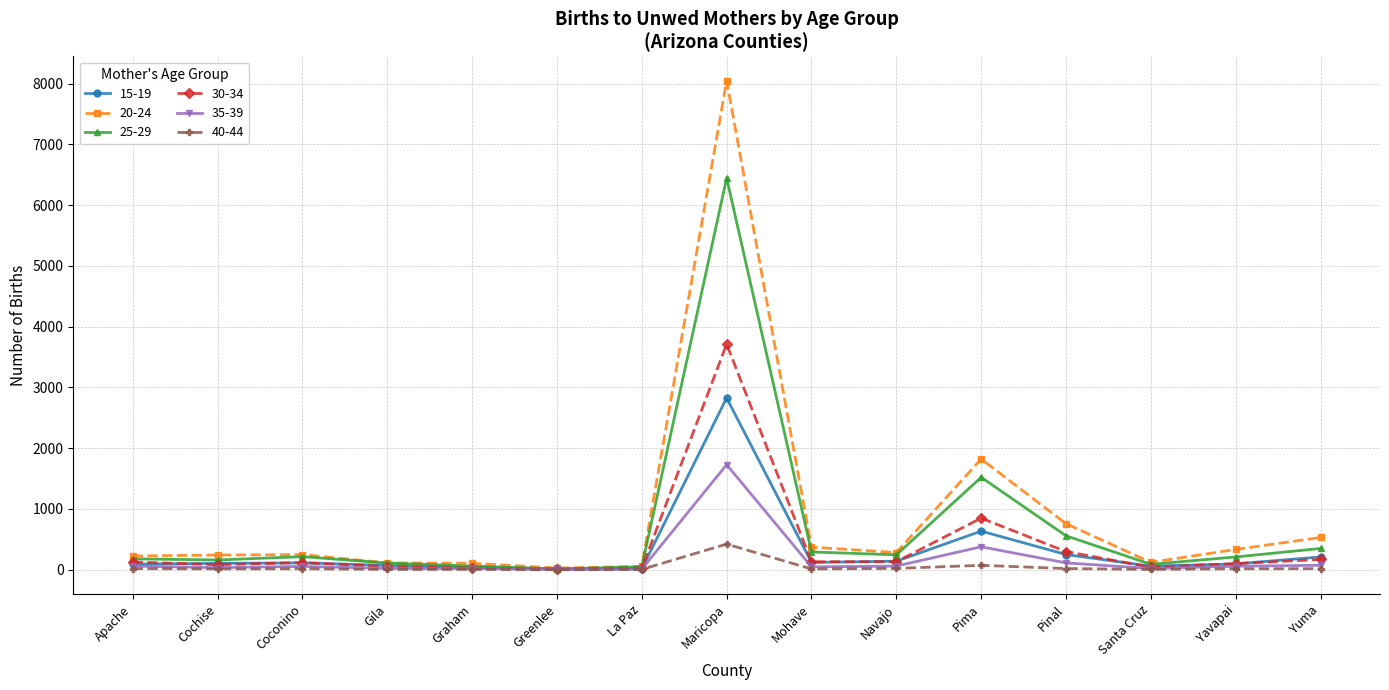

How many lines are shown in the chart?

6